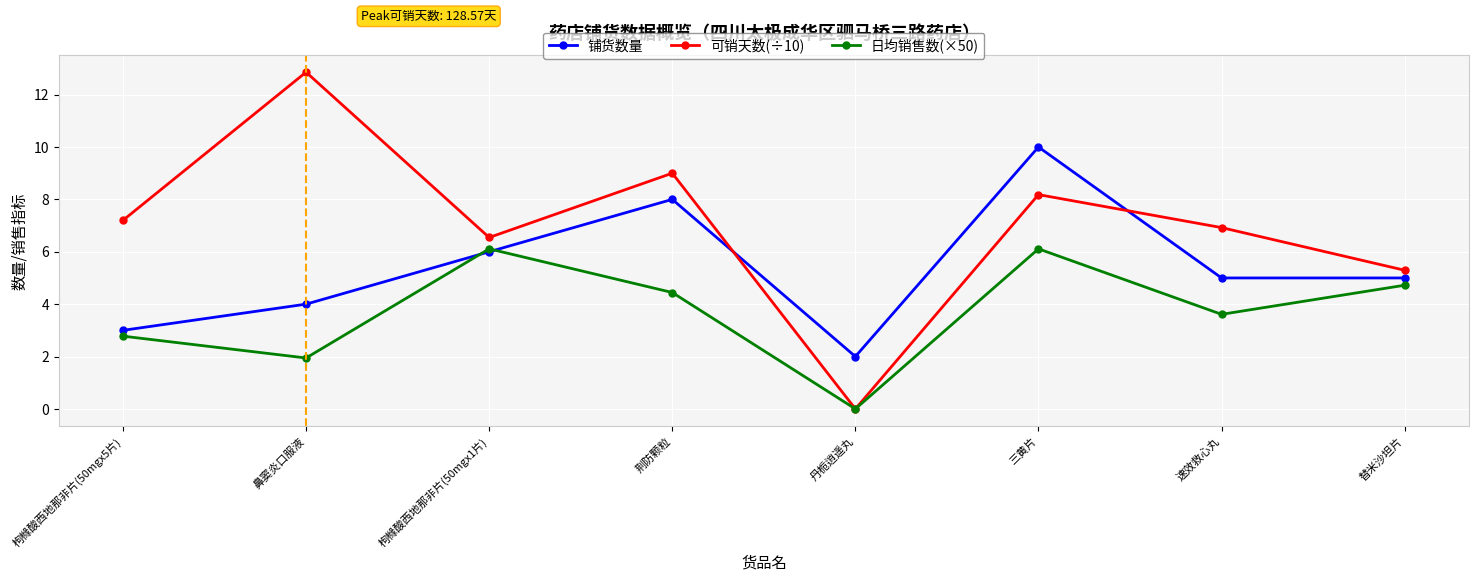

Which series has the widest spread of values?

可销天数(÷10)